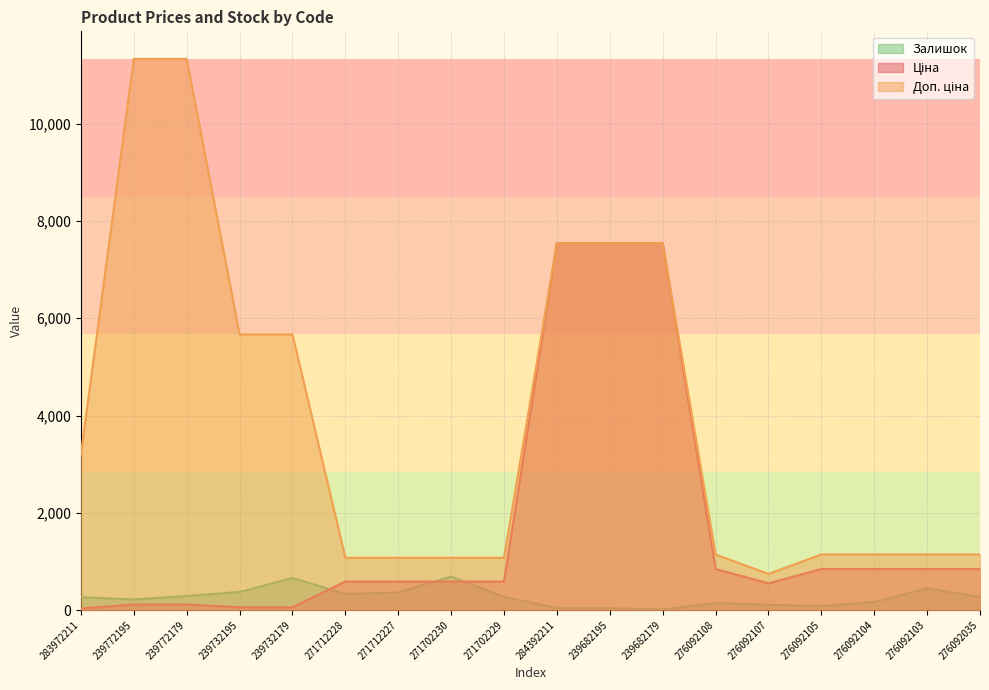

At which label does Залишок first exceed 268?

239772179